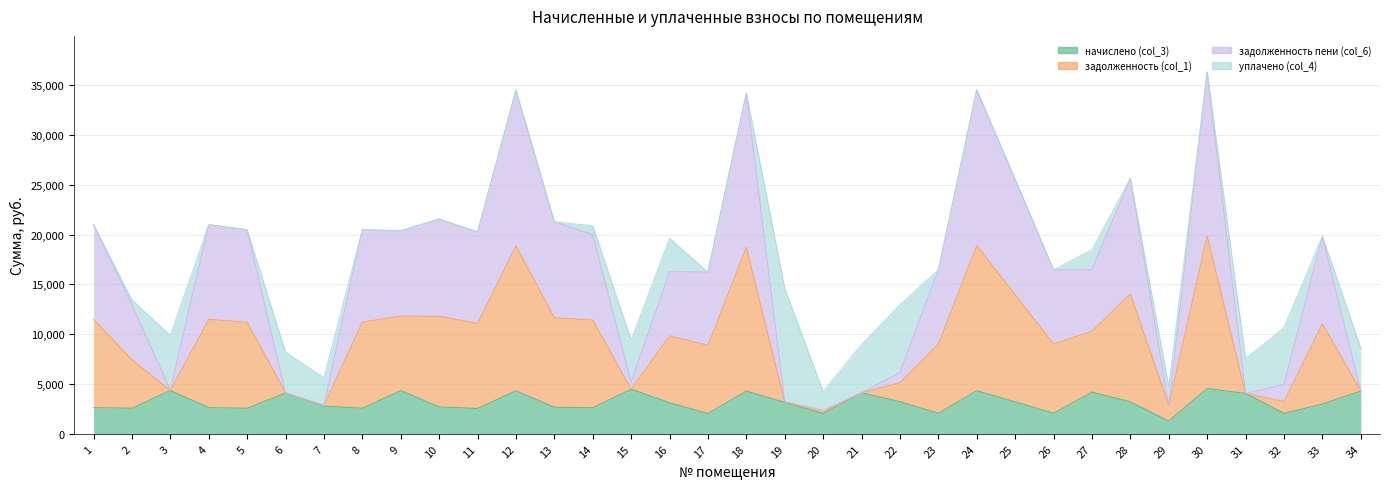

Which has a higher value, 24 or 1?

24